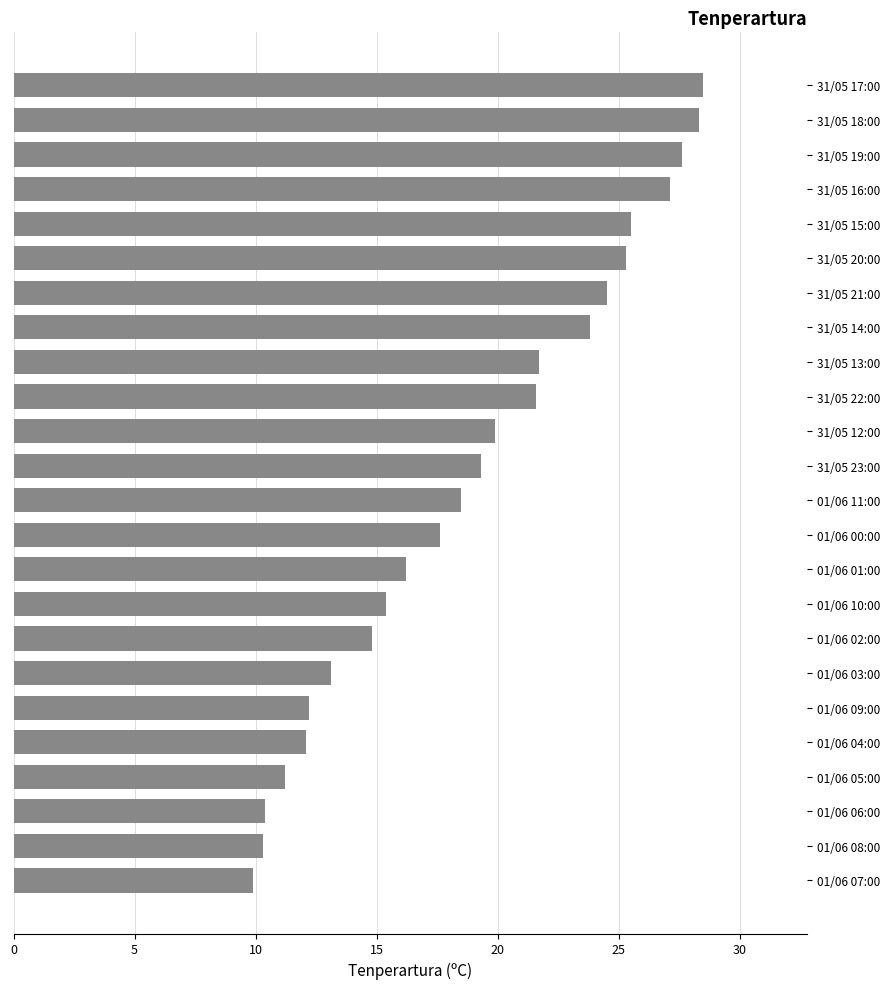

Is it true that the value at 01/06 08:00 is 3.6?

False